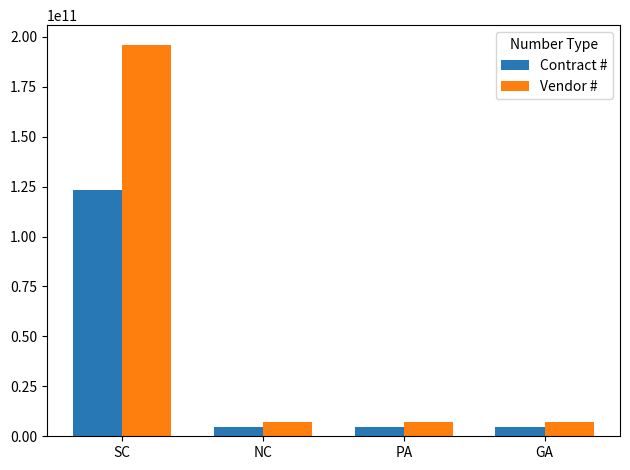

Count the number of categories in the chart.

4